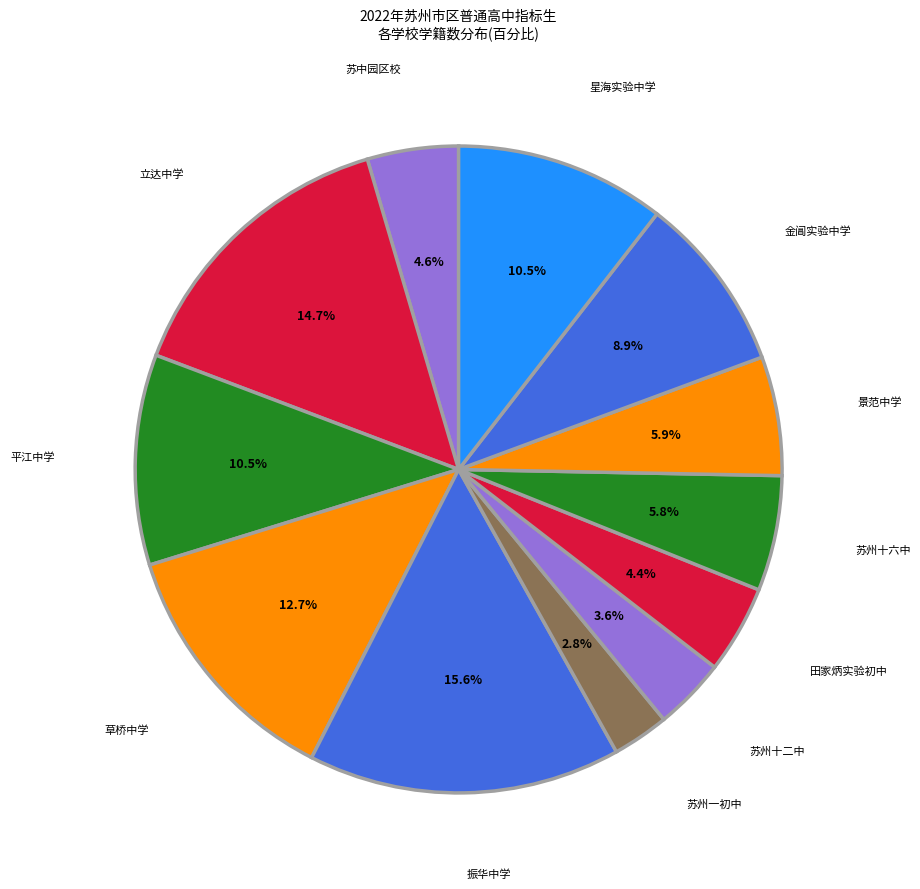

Is there a majority slice in this chart?

No